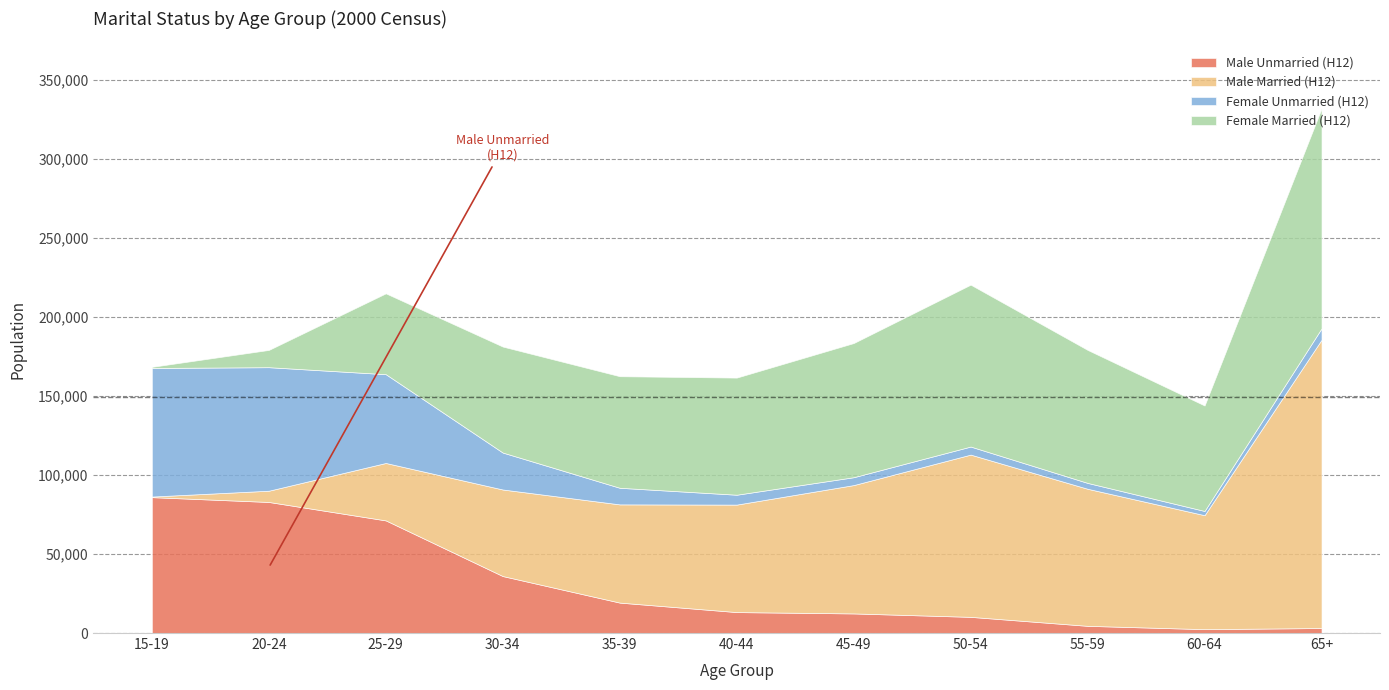

Does the chart have visible grid lines?

Yes